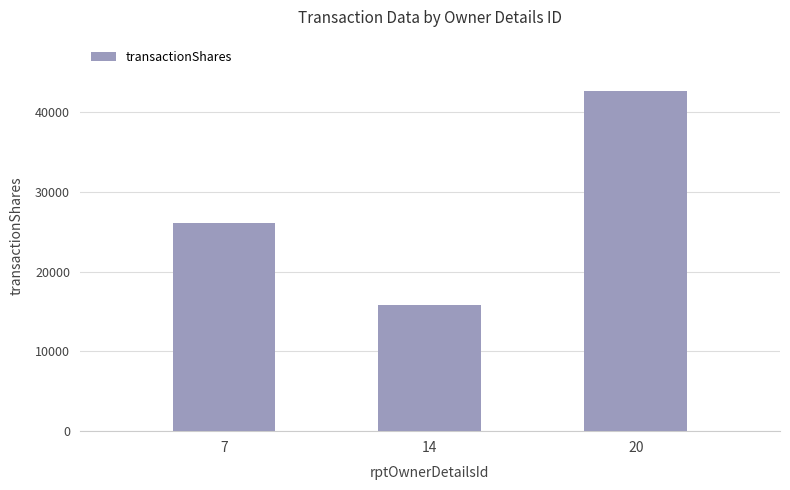

Reading left to right, what are all the values shown in this chart?

7=26100	14=15778	20=42726